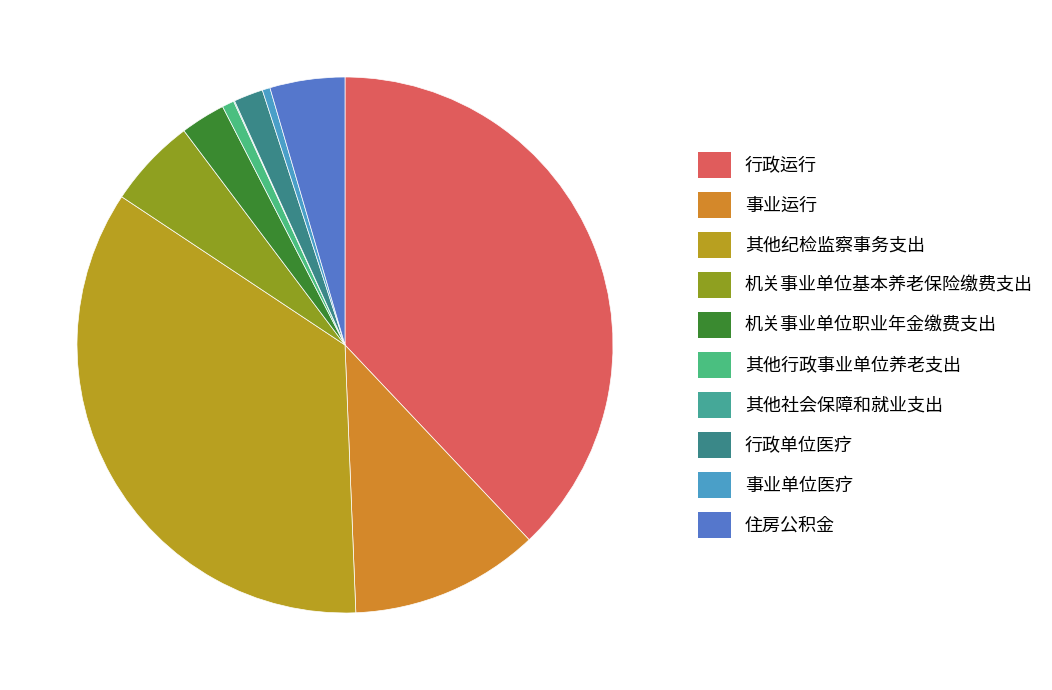

To the nearest percent, what percentage of the pie is 事业运行?

11%